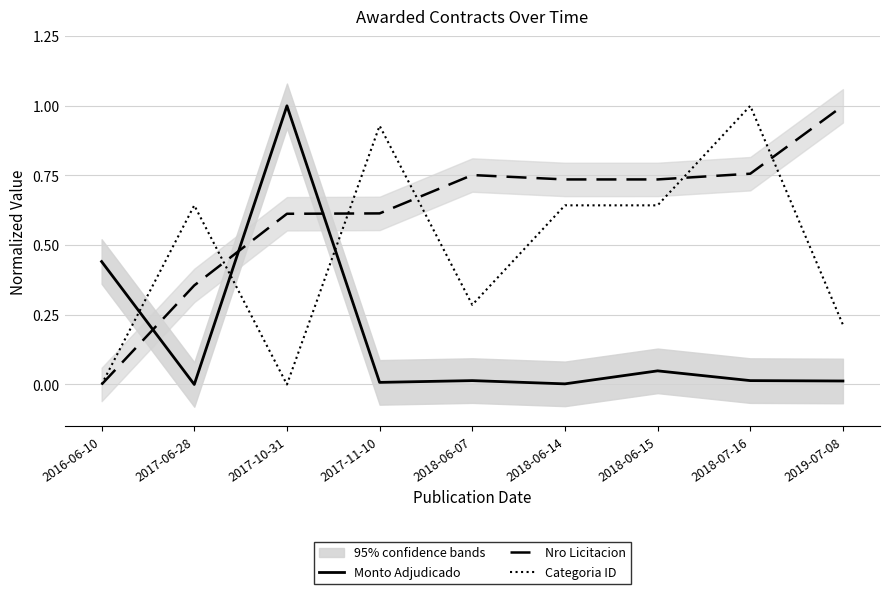

What is the label of the 3rd point from the right?

2018-06-15